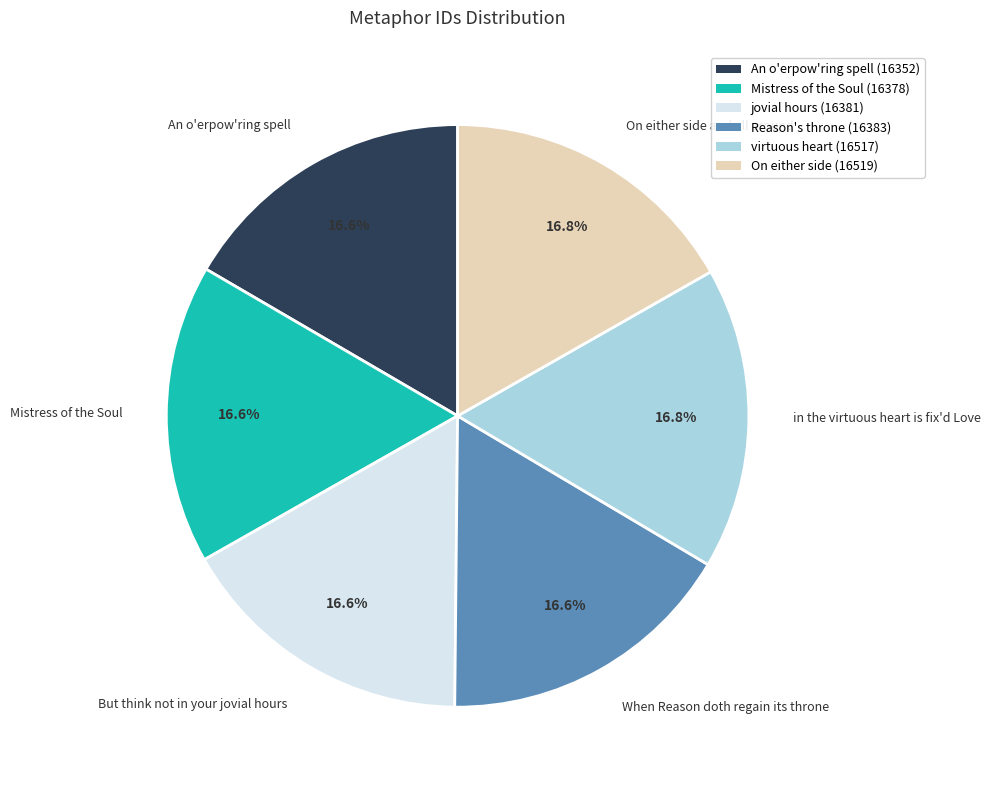

What percentage is the When Reason doth regain its throne slice, to the nearest percent?

17%